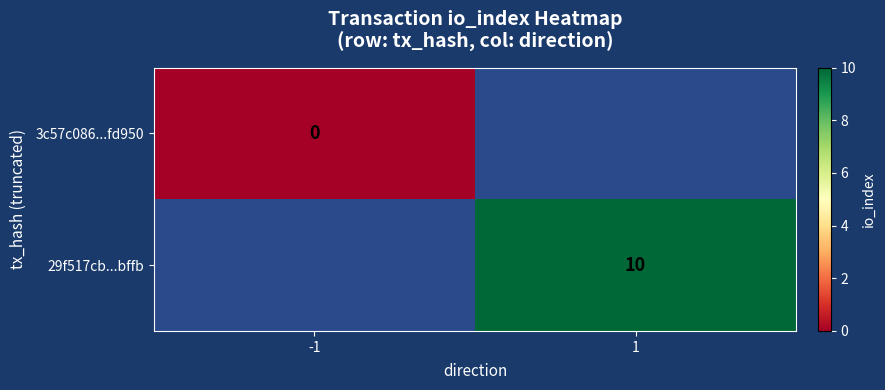

Is it true that 29f517cb...bffb equals 10 at 1?

True